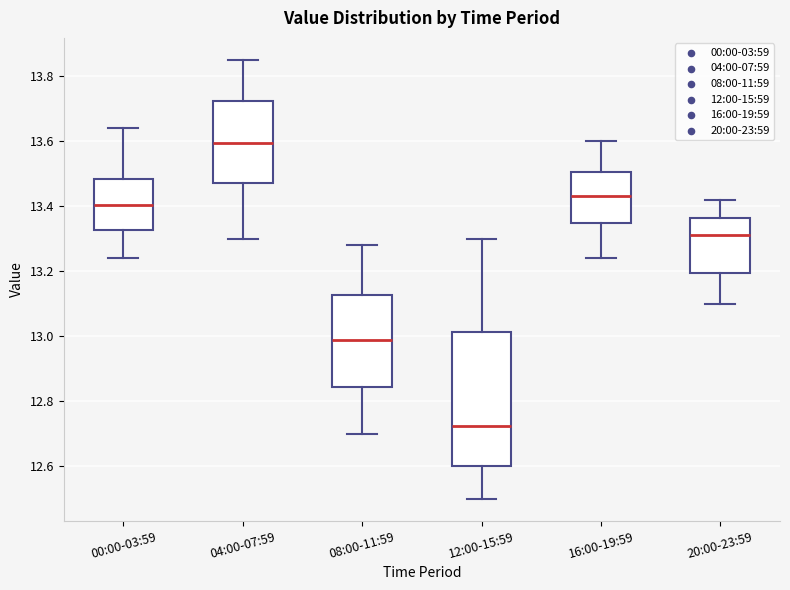

Reading left to right, transcribe this box plot: for each box, give where its median line is, the range the box spans, and where its two whiskers end, as read against the y-axis. The values are not printed on the chart, so give them approximately, as read against the axis.

00:00-03:59: median 13.40, box 13.32 to 13.48, whiskers 13.24 to 13.64
04:00-07:59: median 13.60, box 13.48 to 13.72, whiskers 13.30 to 13.86
08:00-11:59: median 13.00, box 12.84 to 13.12, whiskers 12.70 to 13.28
12:00-15:59: median 12.72, box 12.60 to 13.02, whiskers 12.50 to 13.30
16:00-19:59: median 13.44, box 13.34 to 13.50, whiskers 13.24 to 13.60
20:00-23:59: median 13.32, box 13.20 to 13.36, whiskers 13.10 to 13.42